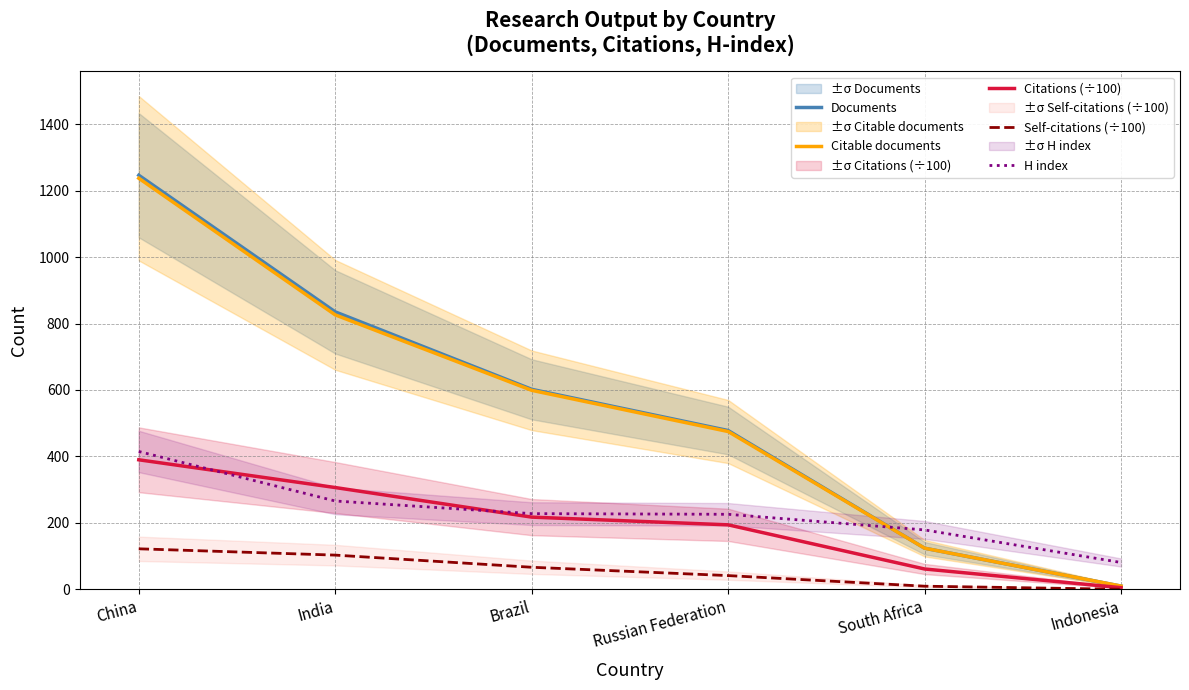

Between Russian Federation and India, which is larger?

India